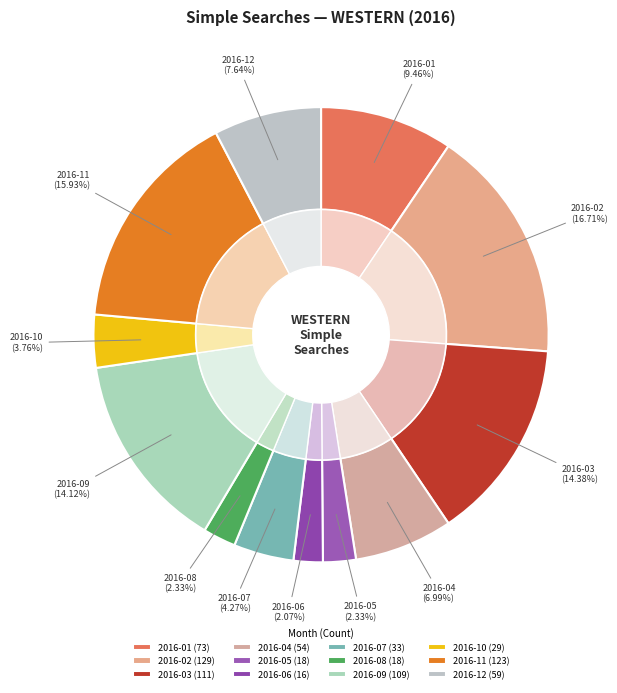

Does 2016-07 account for over 50% of the chart?

No